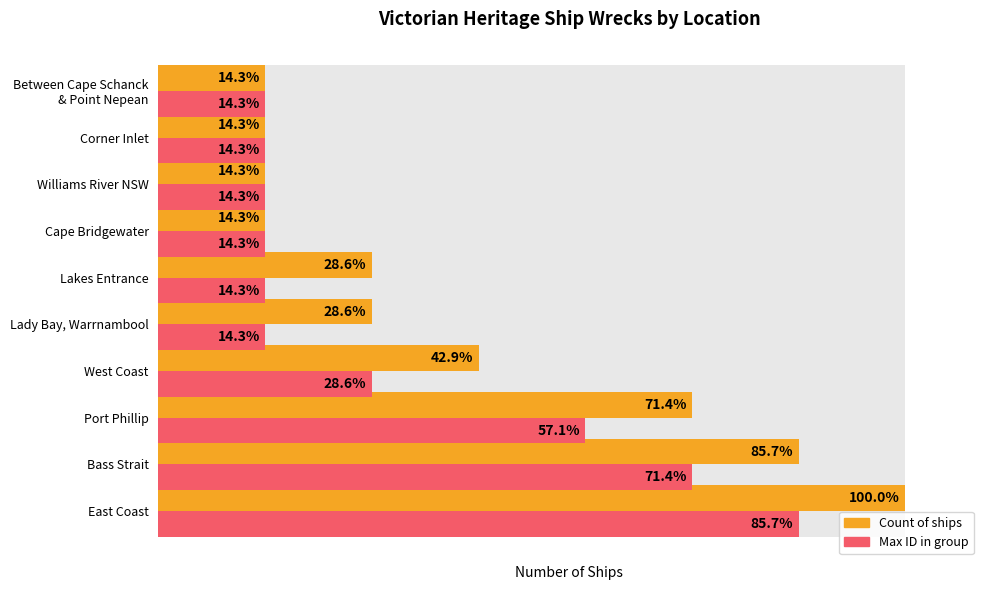

Which series changed the most between East Coast and Port Phillip?

Count of ships